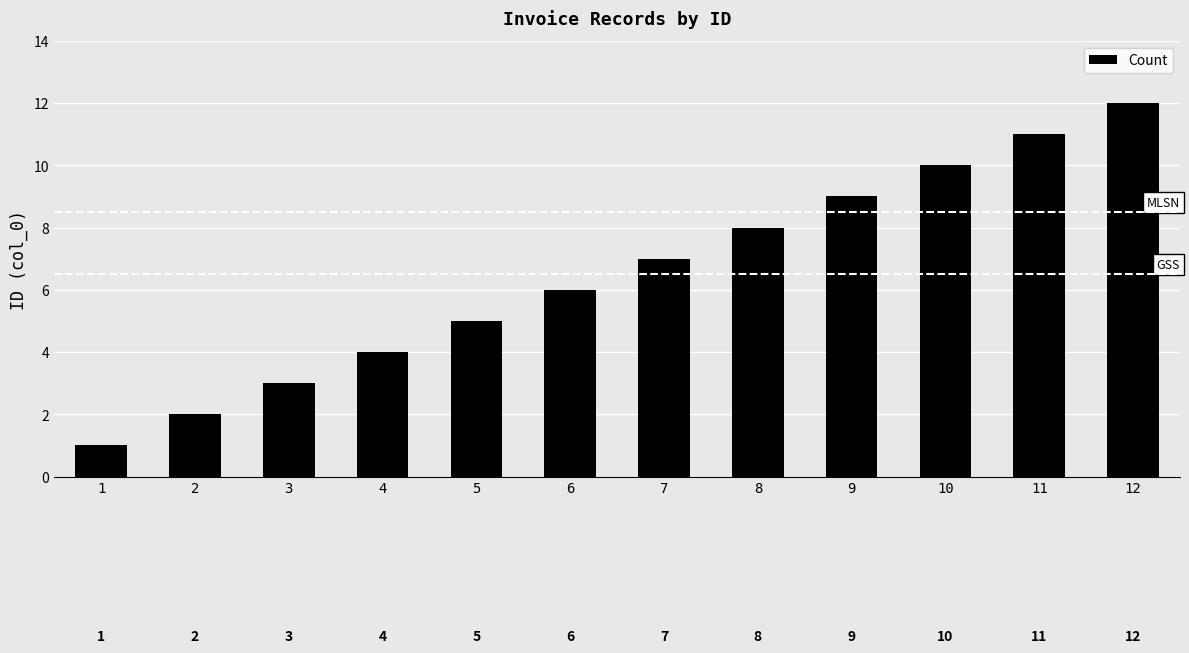

What is the change in value from 8 to 10?

+2